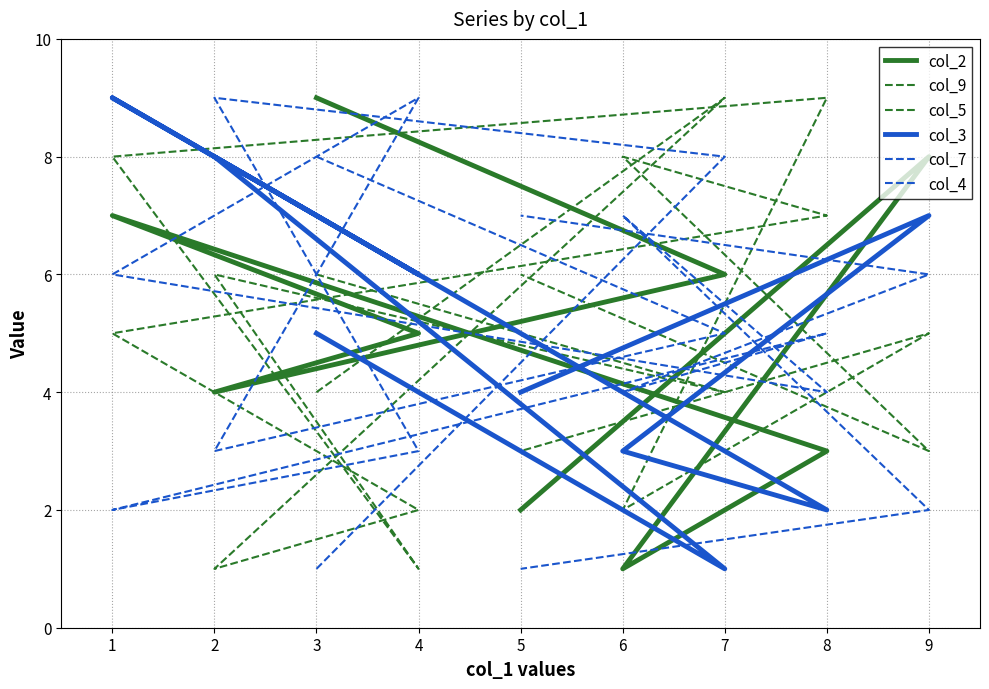

At how many categories does at least one series exceed 8?

6